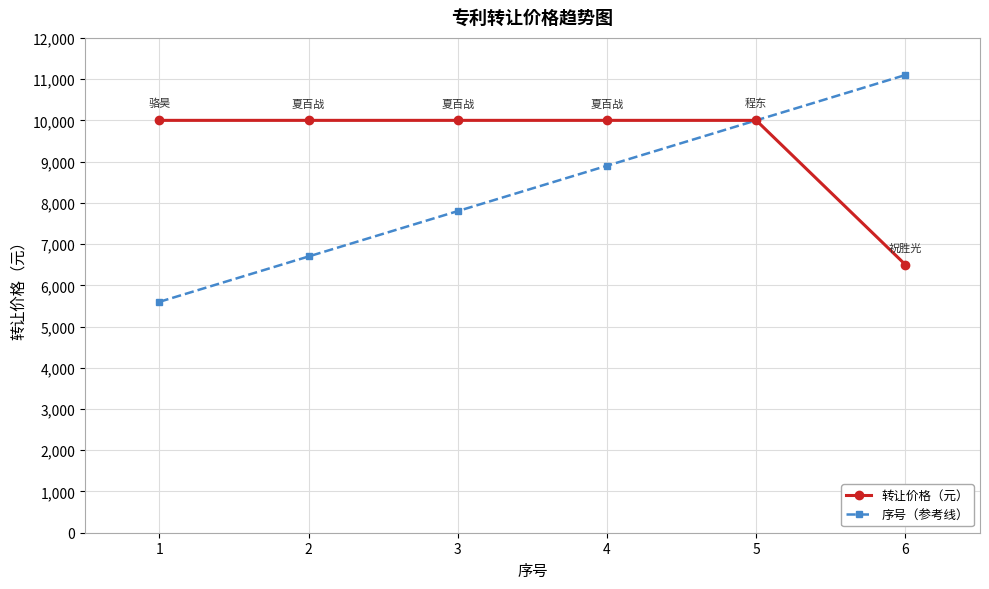

What are all the series names shown in the legend?

转让价格（元）, 序号（参考线）